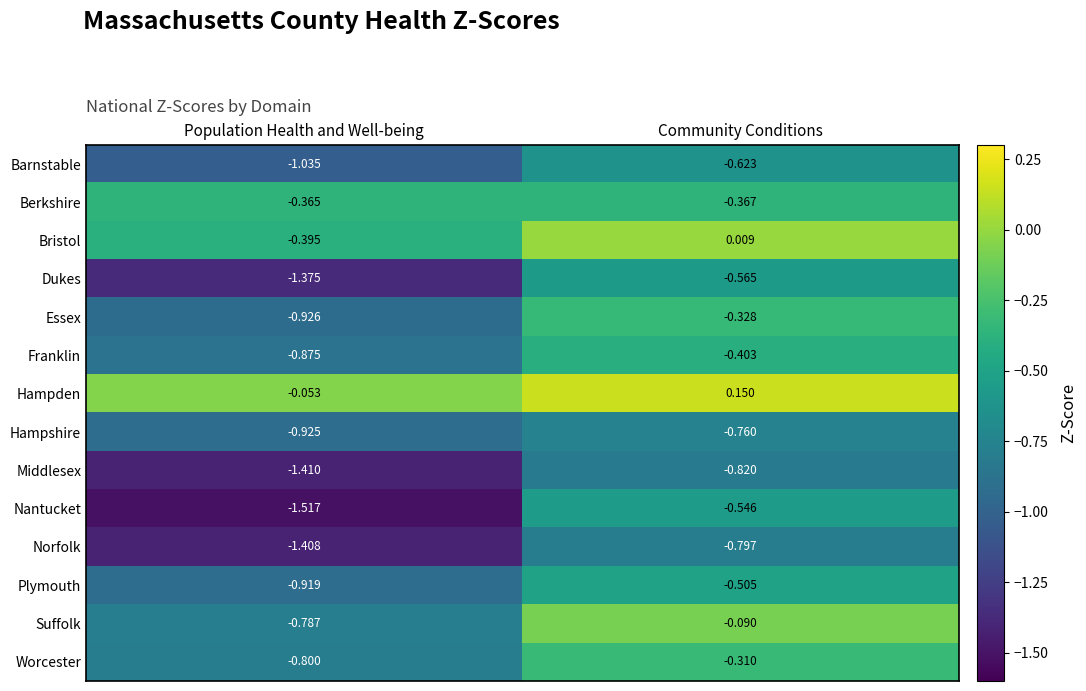

Which series has the largest range (max minus min)?

Nantucket